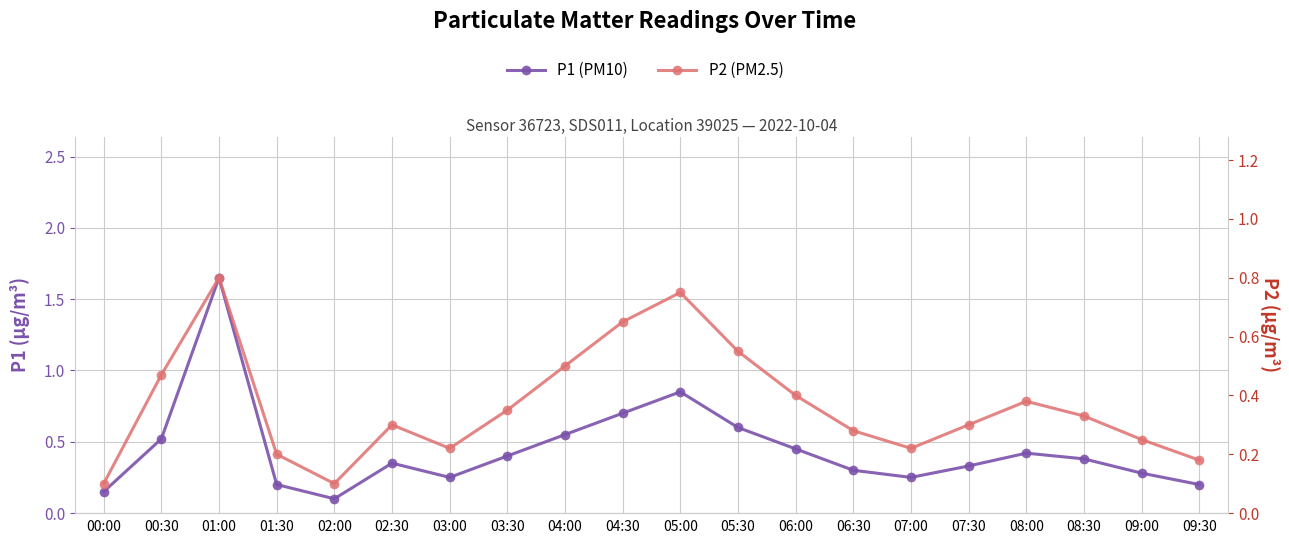

Reading left to right, list all the values displayed in this chart.

P1 (PM10): 00:00=0.1	00:30=0.5	01:00=1.6	01:30=0.2	02:00=0.1	02:30=0.3	03:00=0.2	03:30=0.4	04:00=0.6	04:30=0.7	05:00=0.8	05:30=0.6	06:00=0.5	06:30=0.3	07:00=0.2	07:30=0.3	08:00=0.4	08:30=0.4	09:00=0.3	09:30=0.2
P2 (PM2.5): 00:00=0.1	00:30=0.5	01:00=0.8	01:30=0.2	02:00=0.1	02:30=0.3	03:00=0.2	03:30=0.3	04:00=0.5	04:30=0.7	05:00=0.8	05:30=0.6	06:00=0.4	06:30=0.3	07:00=0.2	07:30=0.3	08:00=0.4	08:30=0.3	09:00=0.2	09:30=0.2